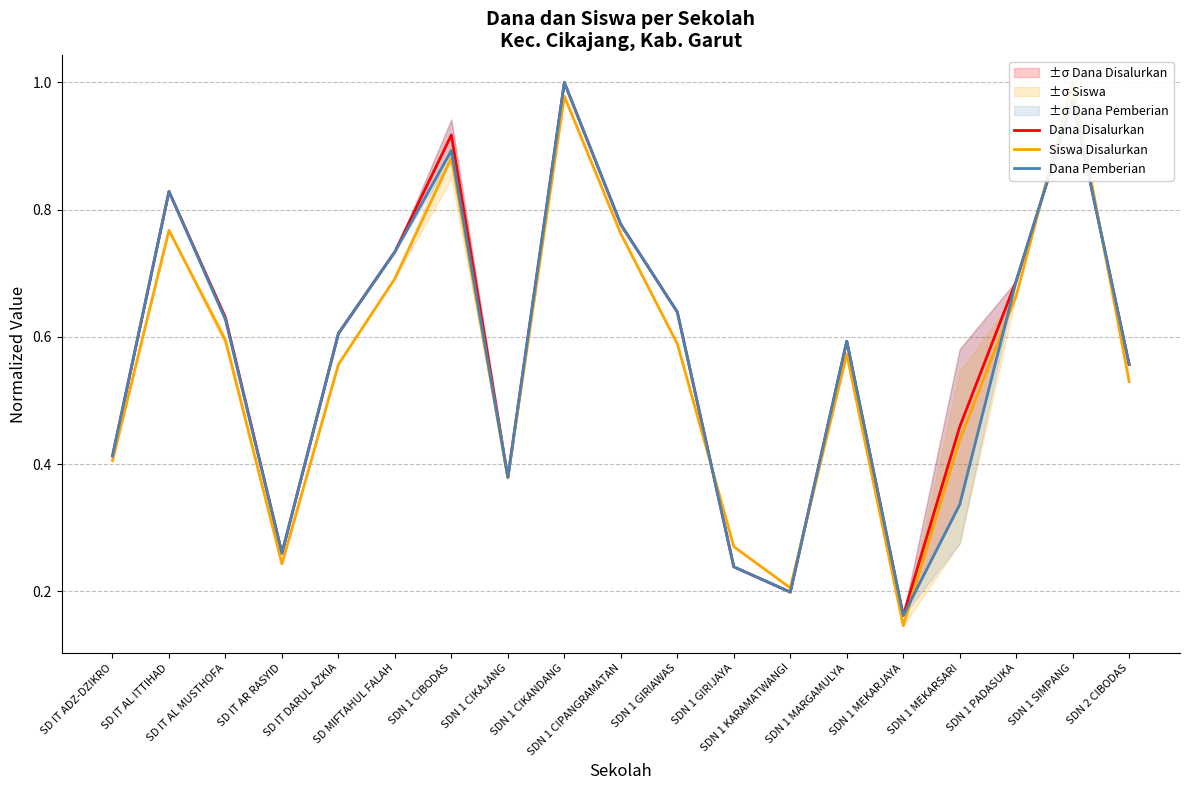

Is this an area chart (filled region under the line)?

No